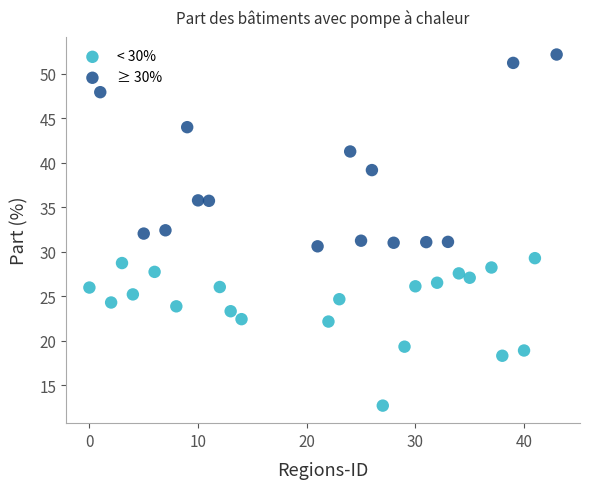

Which series contains the lowest Y value?

< 30%